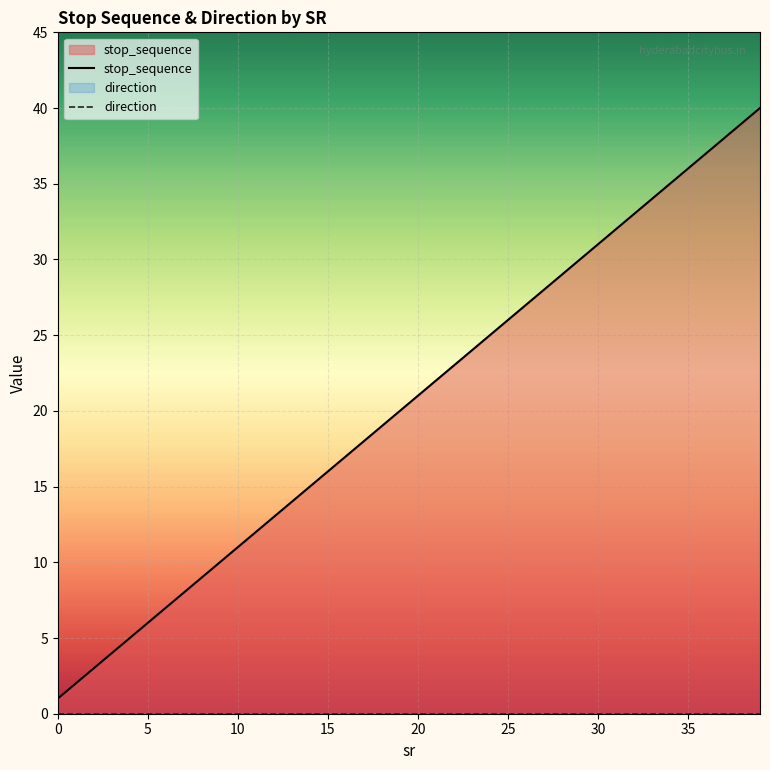

What is the difference between the stop_sequence values at 30 and 5?

25